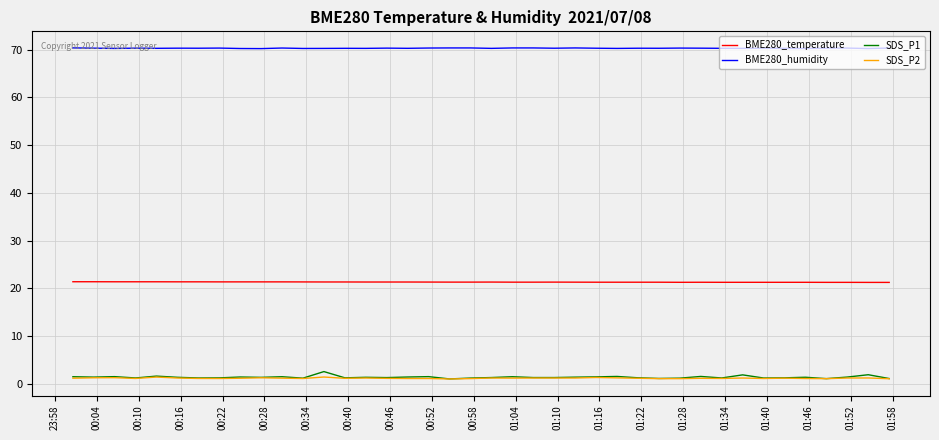

True or false: BME280_temperature and SDS_P1 intersect in this chart.

False